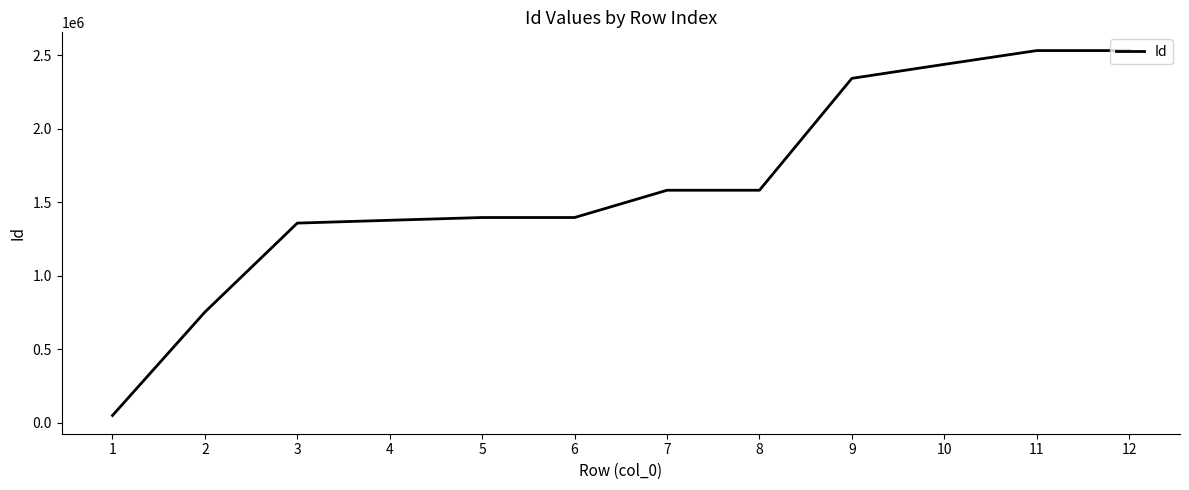

True or false: the data shows 751800 at 2.

True